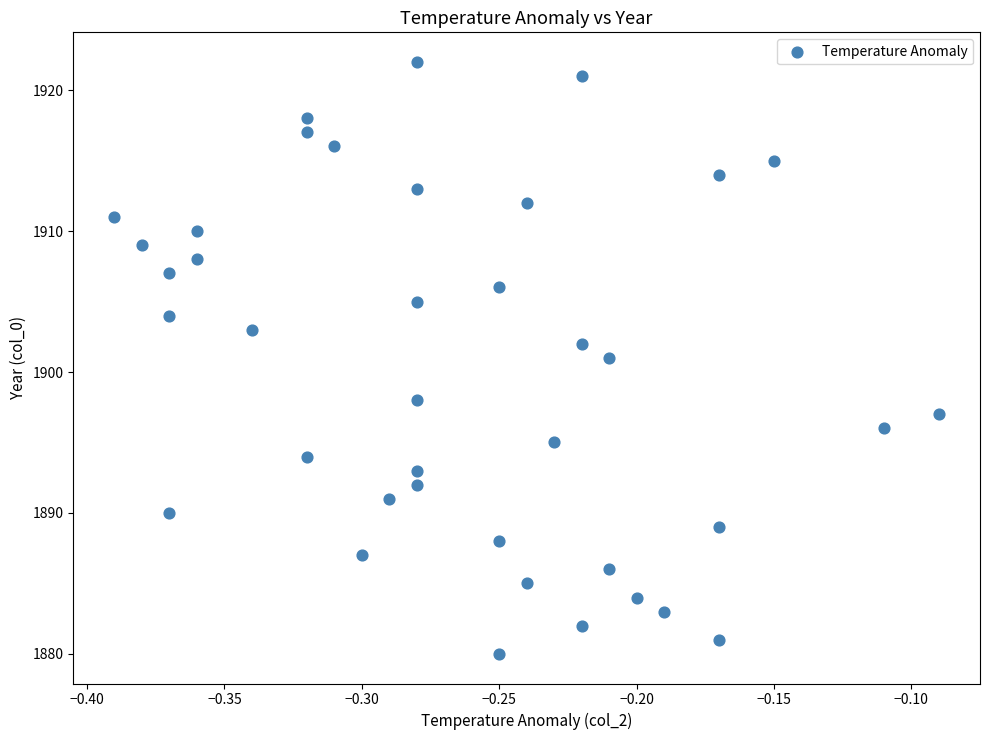

What is the range of Y values (max minus min)?

42